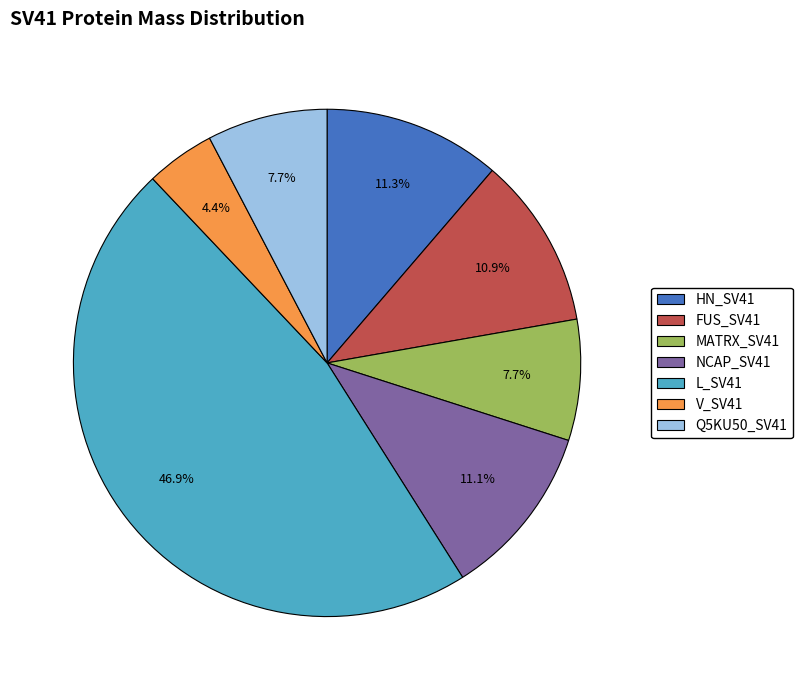

To the nearest percent, what is the average slice percentage?

14%